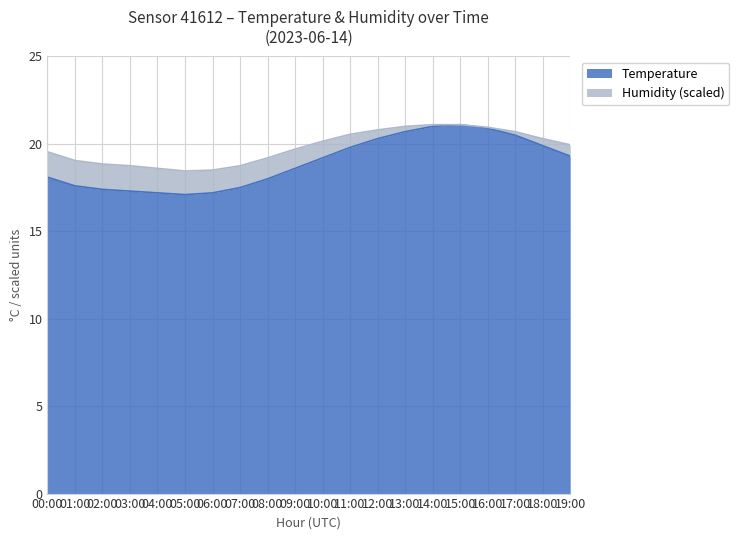

Reading right to left, transcribe all the data shown in this chart.

19.3	19.9	20.5	20.9	21.1	21.0	20.7	20.3	19.8	19.2	18.6	18.0	17.5	17.2	17.1	17.2	17.3	17.4	17.6	18.1